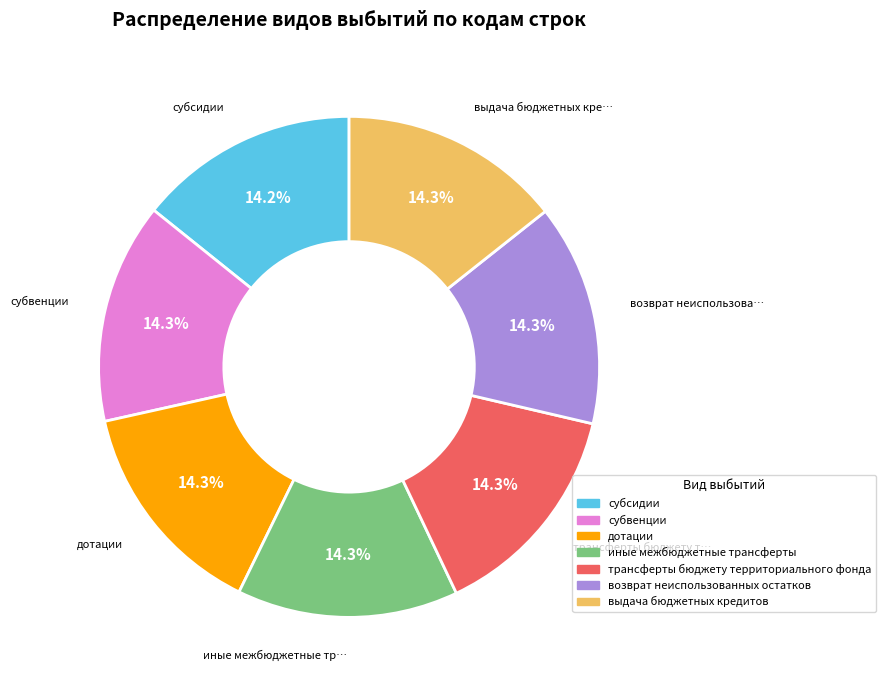

Approximately how many times larger is the value at субвенции compared to выдача бюджетных кредитов?

1.0